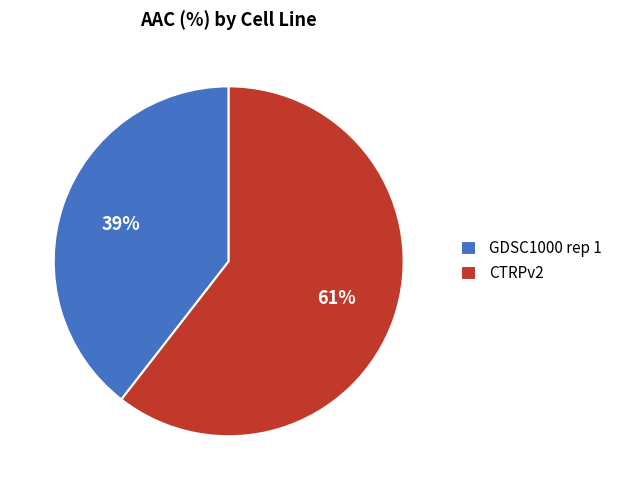

True or false: CTRPv2 accounts for 61% of the total.

True